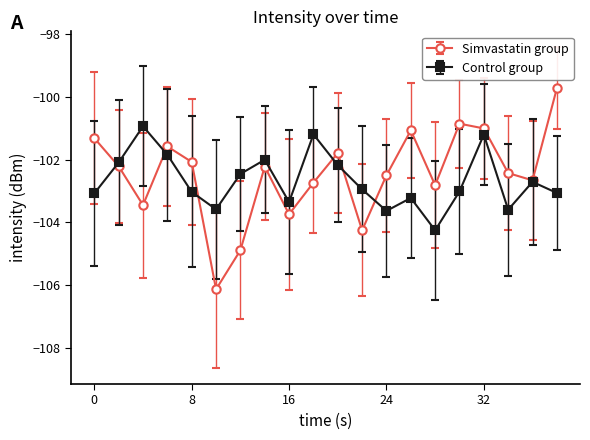

List the series in order of their peak value, lowest first.

Control group, Simvastatin group